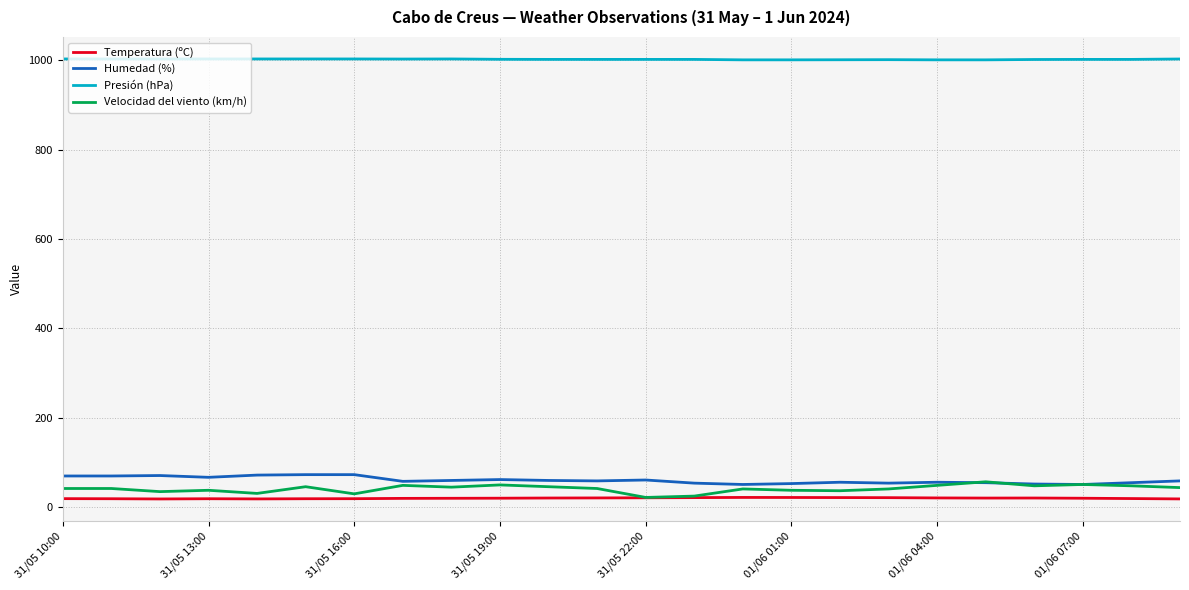

True or false: Humedad (%) and Temperatura (ºC) intersect in this chart.

False